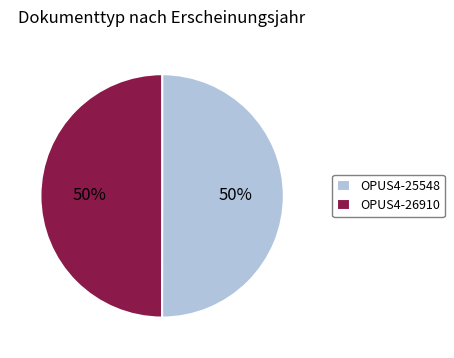

What is the ratio of the value at OPUS4-25548 to the value at OPUS4-26910?

1.0